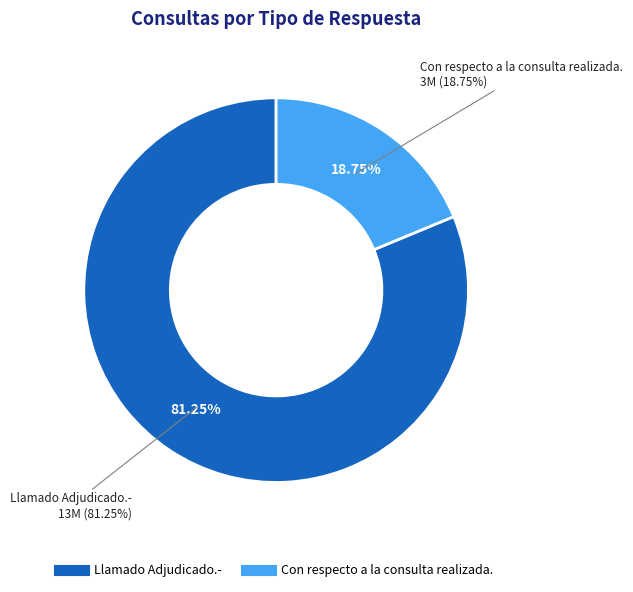

Combined, what portion of the pie is Con respecto a la consulta realizada. and Llamado Adjudicado.-?

100.0%